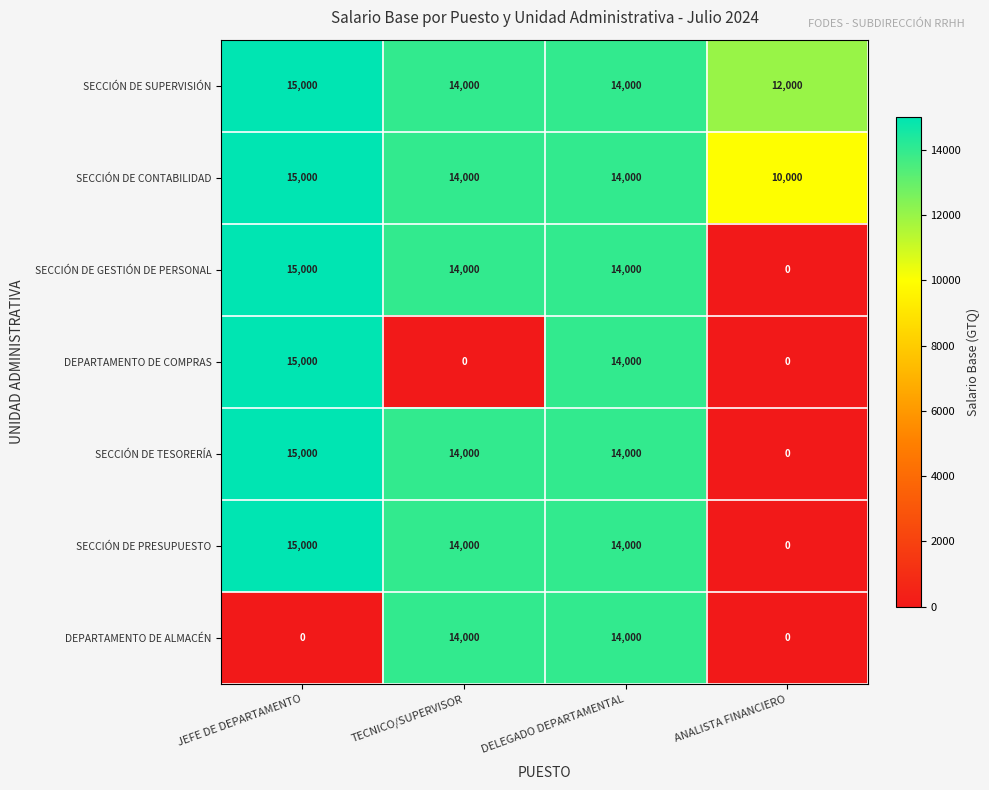

Reading left to right, list all the values displayed in this chart.

SECCIÓN DE SUPERVISIÓN: 15000	14000	14000	12000
SECCIÓN DE CONTABILIDAD: 15000	14000	14000	10000
SECCIÓN DE GESTIÓN DE PERSONAL: 15000	14000	14000	0
DEPARTAMENTO DE COMPRAS: 15000	0	14000	0
SECCIÓN DE TESORERÍA: 15000	14000	14000	0
SECCIÓN DE PRESUPUESTO: 15000	14000	14000	0
DEPARTAMENTO DE ALMACÉN: 0	14000	14000	0